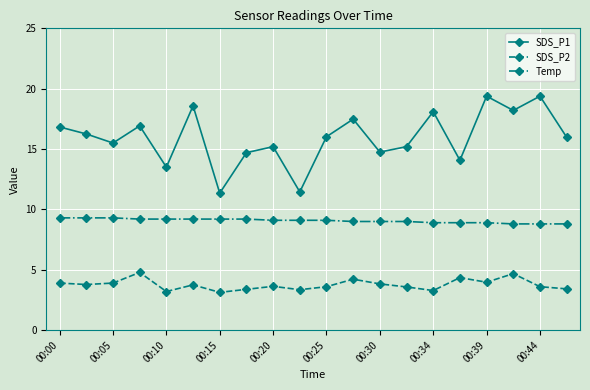

What is the average value of the SDS_P1 series?

15.9